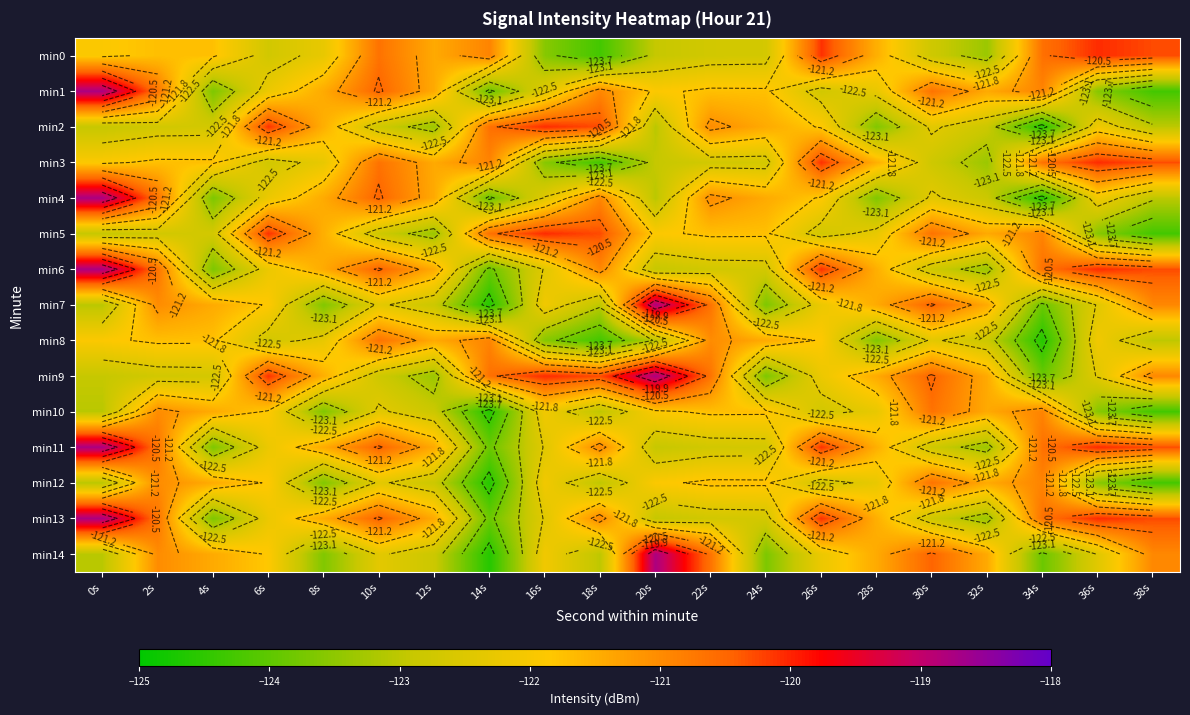

What is the difference between the second highest and minimum values in the min2 series?

4.5